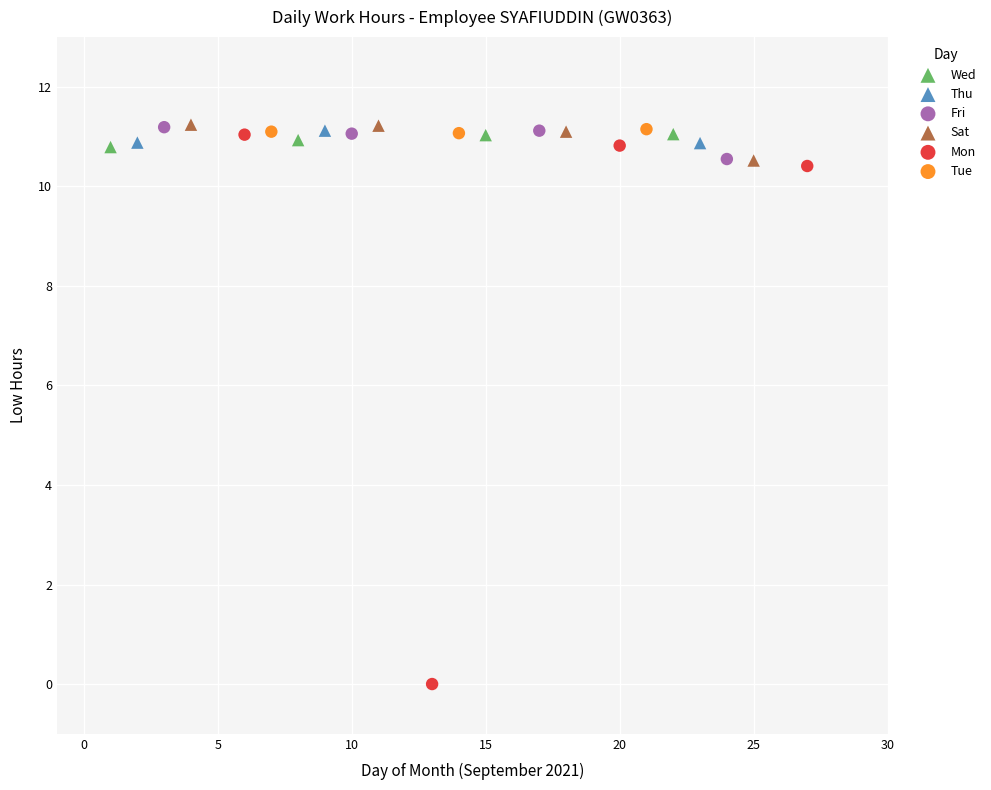

Which series has the widest spread of Y values?

Mon